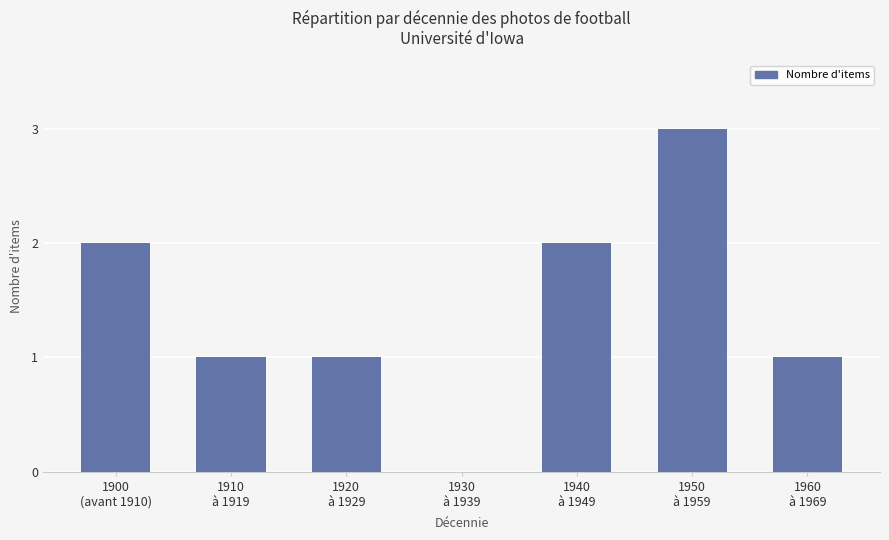

What is the maximum value shown in the chart?

3